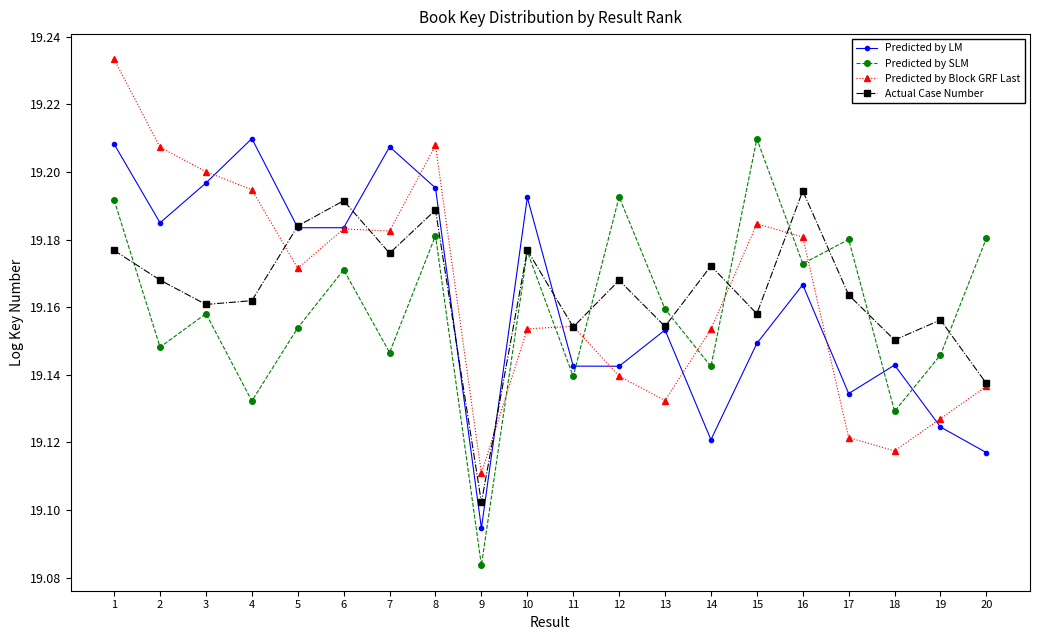

Which category has the highest value in the Predicted by SLM series?

15